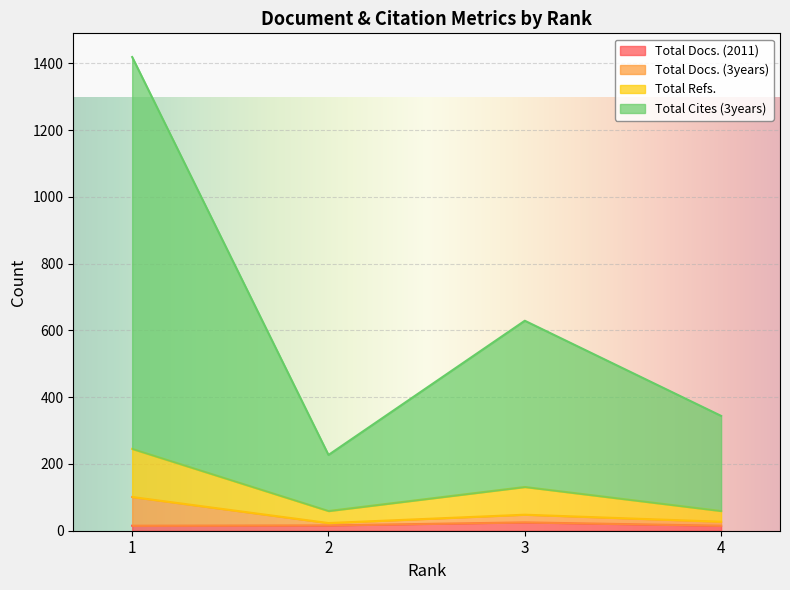

Reading right to left, list all the values displayed in this chart.

Total Docs. (2011): 15	25	16	15
Total Docs. (3years): 27	48	23	101
Total Refs.: 59	131	59	245
Total Cites (3years): 344	629	227	1419